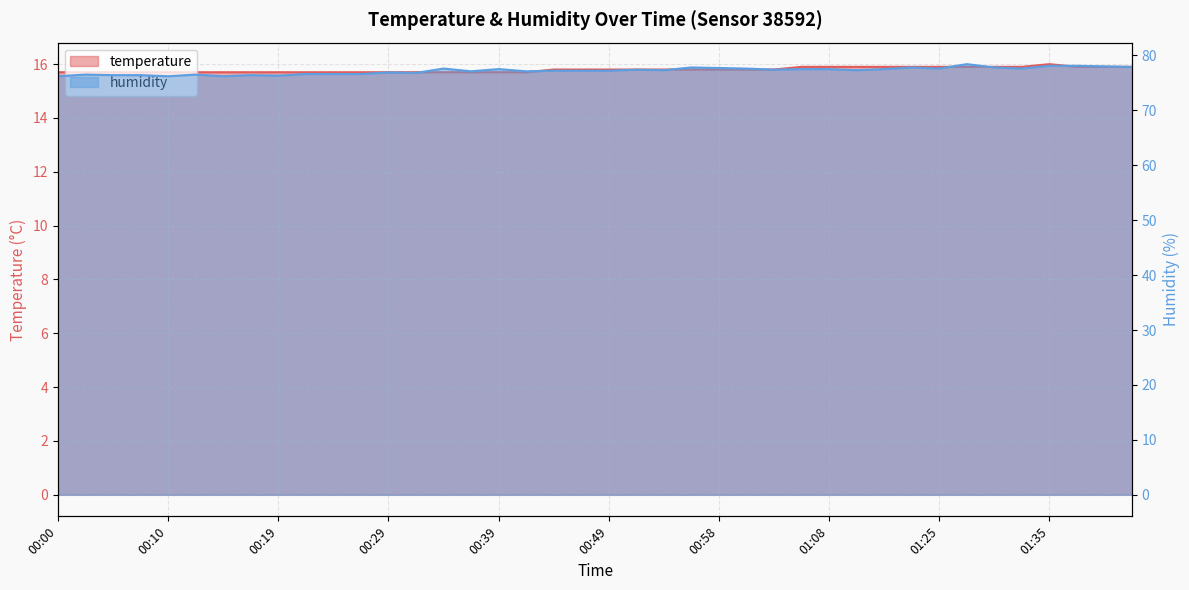

True or false: temperature and humidity intersect in this chart.

False